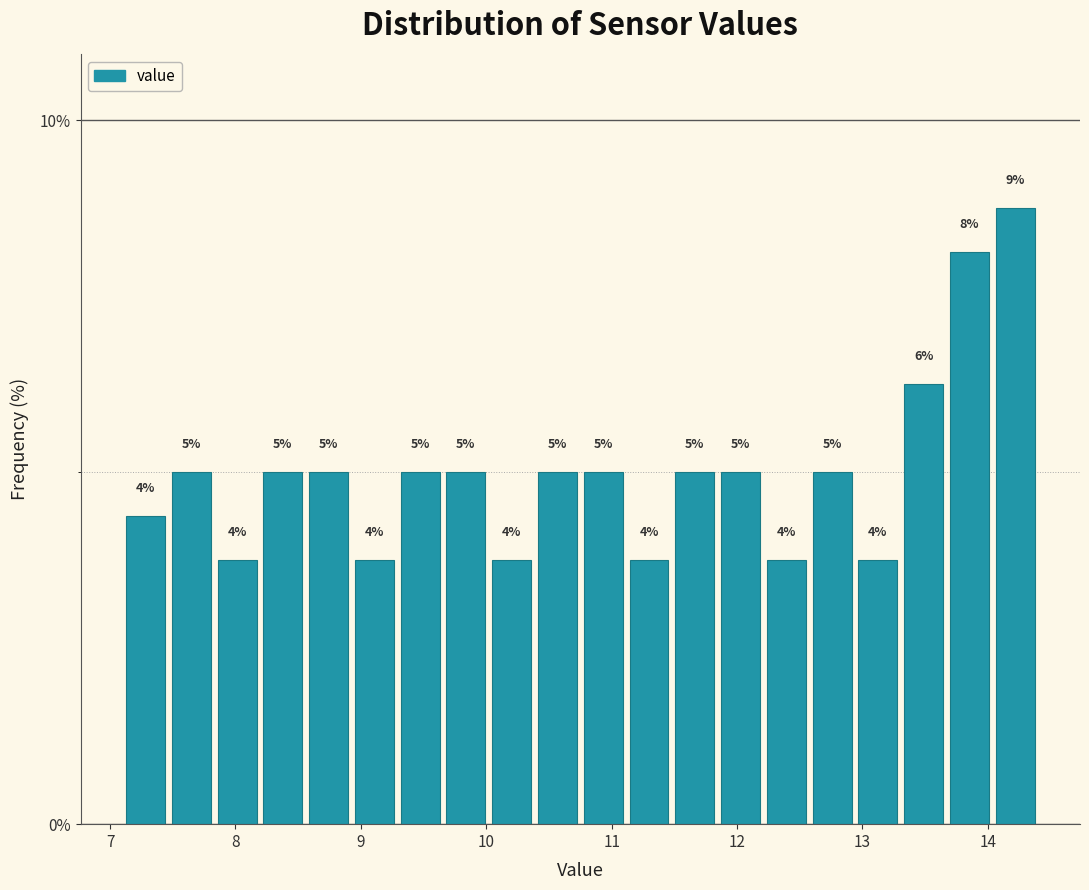

Around what value on the x-axis is the tallest bar? Give the approximate position of its centre, as read against the axis.

14.2